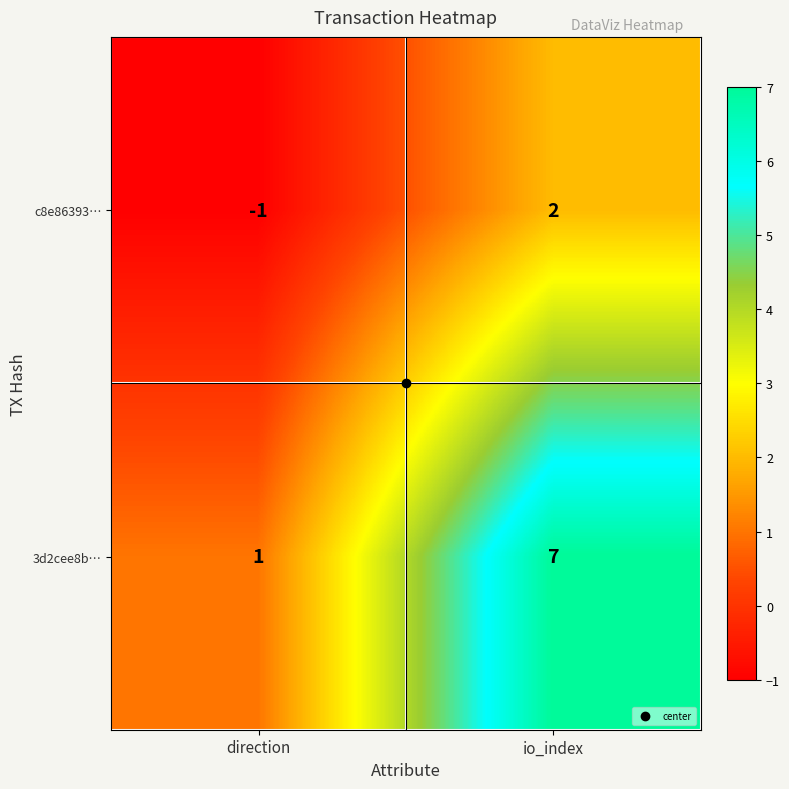

True or false: c8e86393… has a value of 3 at io_index.

False